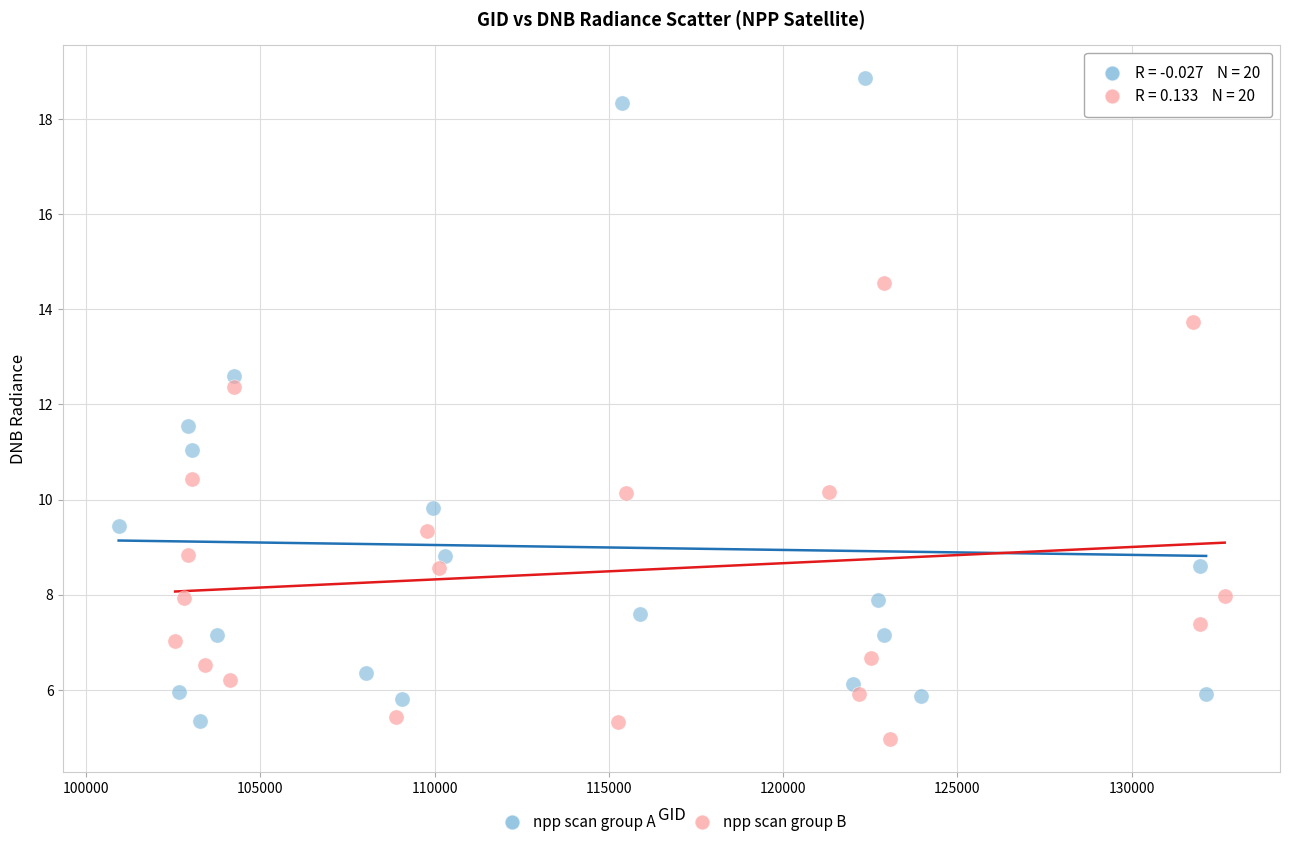

Which series reaches the minimum Y coordinate?

npp scan group B